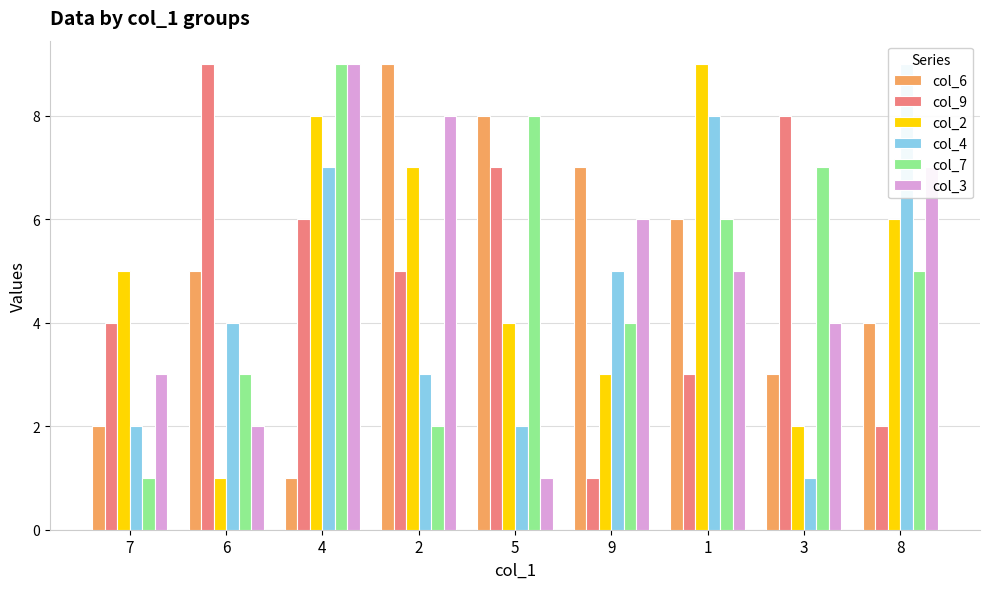

Reading left to right, extract all data points from this chart.

col_6: 7=2	6=5	4=1	2=9	5=8	9=7	1=6	3=3	8=4
col_9: 7=4	6=9	4=6	2=5	5=7	9=1	1=3	3=8	8=2
col_2: 7=5	6=1	4=8	2=7	5=4	9=3	1=9	3=2	8=6
col_4: 7=2	6=4	4=7	2=3	5=2	9=5	1=8	3=1	8=9
col_7: 7=1	6=3	4=9	2=2	5=8	9=4	1=6	3=7	8=5
col_3: 7=3	6=2	4=9	2=8	5=1	9=6	1=5	3=4	8=7